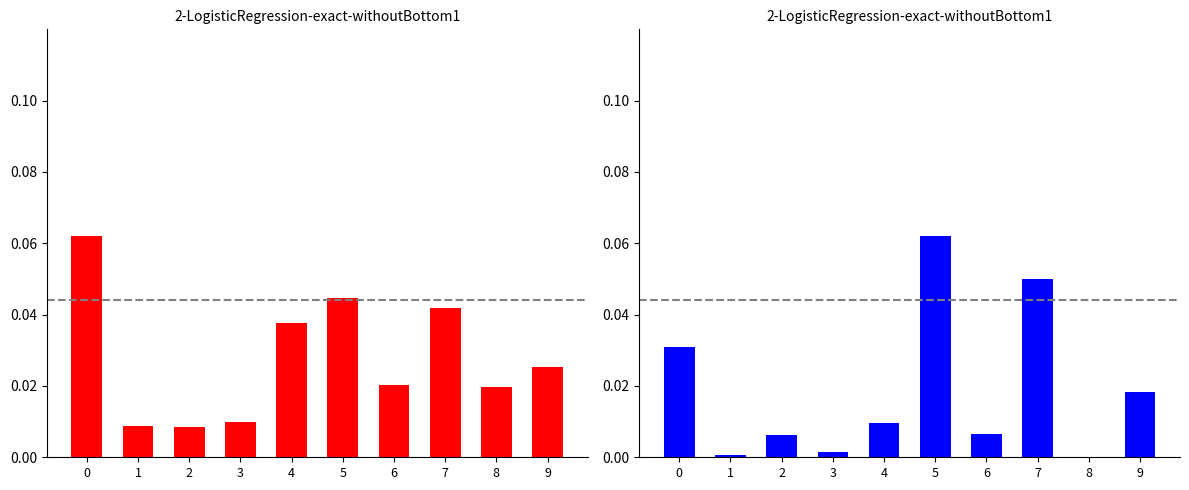

How many bars are there in each group?

2